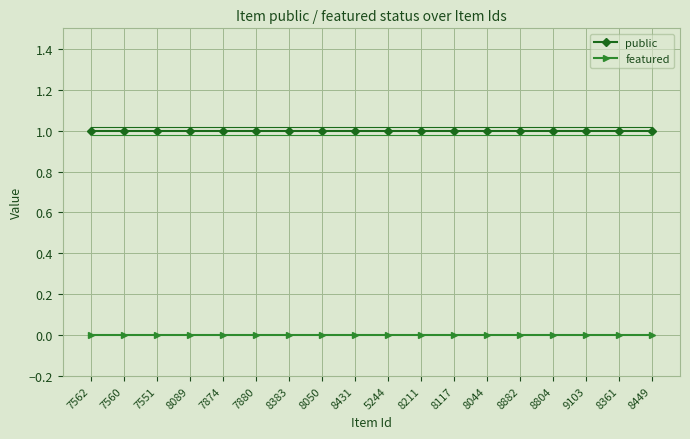

Rank the series at 7560 from lowest to highest value.

featured, public